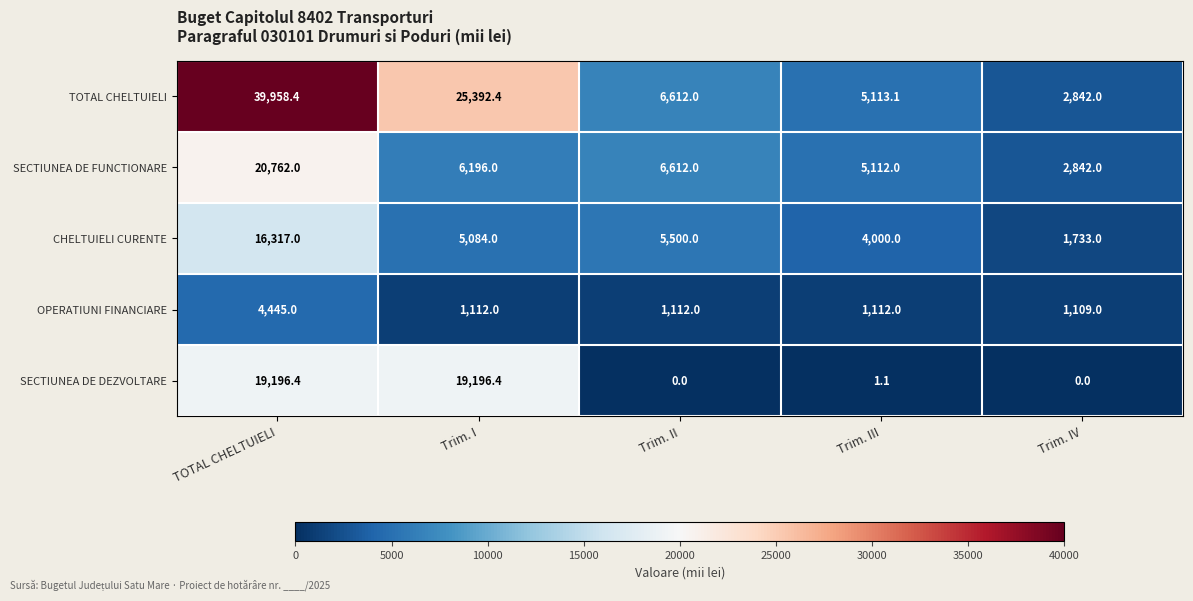

Which series has the largest total across all categories?

TOTAL CHELTUIELI